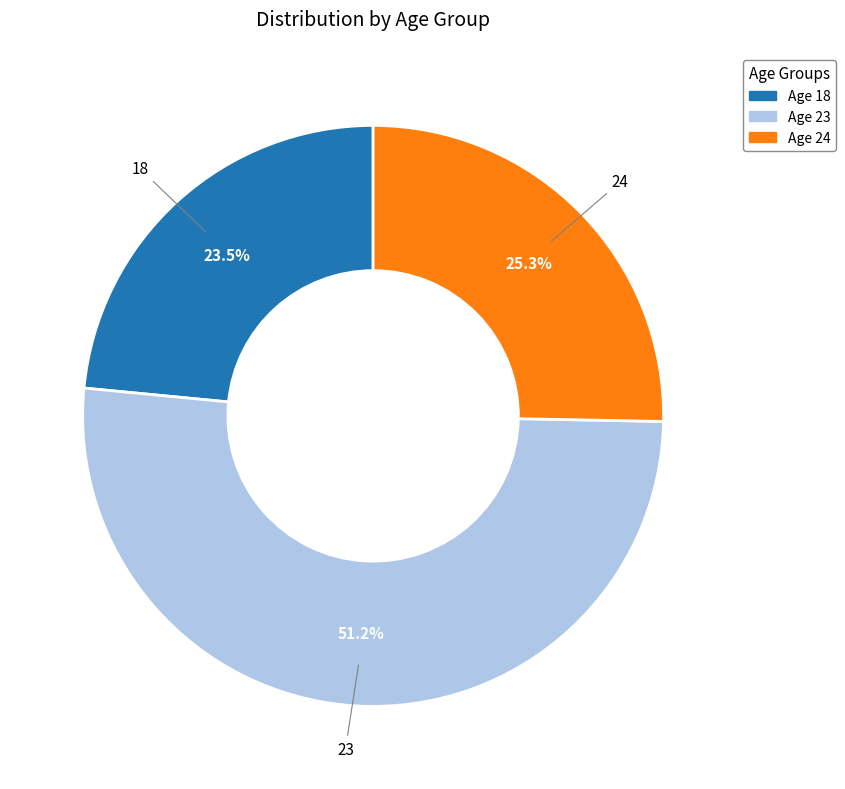

What is the smallest slice in the pie chart?

Age 18